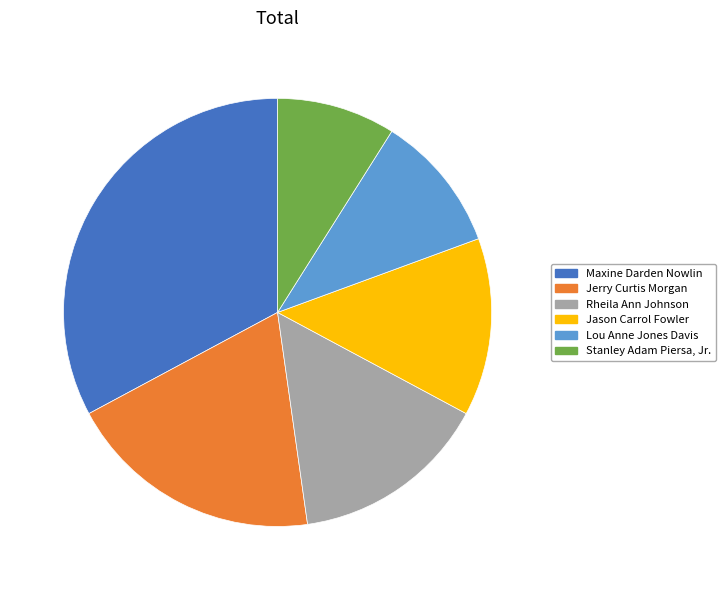

True or false: Stanley Adam Piersa, Jr. accounts for 1% of the total.

False